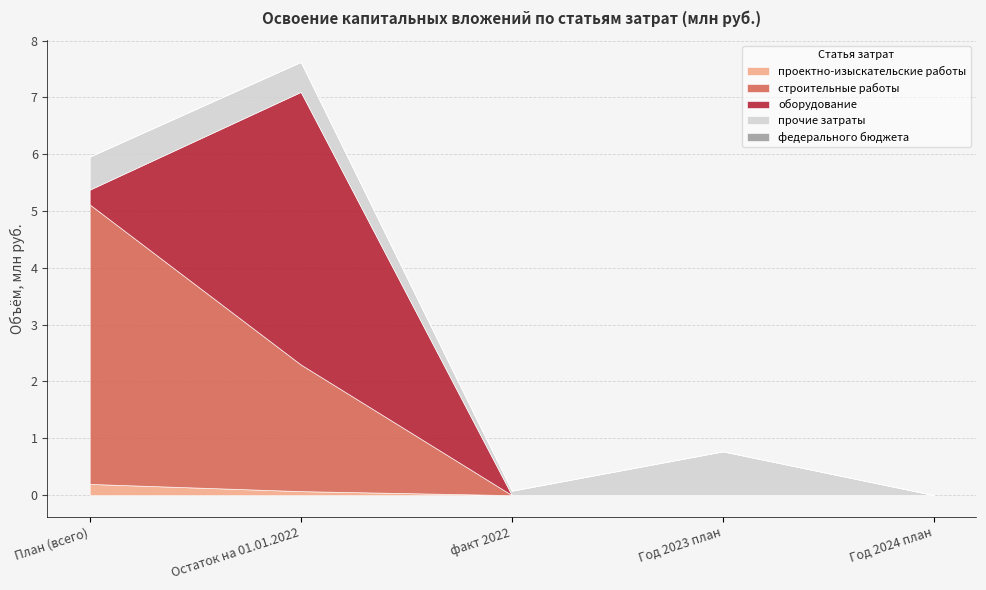

What position from the right is Год 2023 план?

2